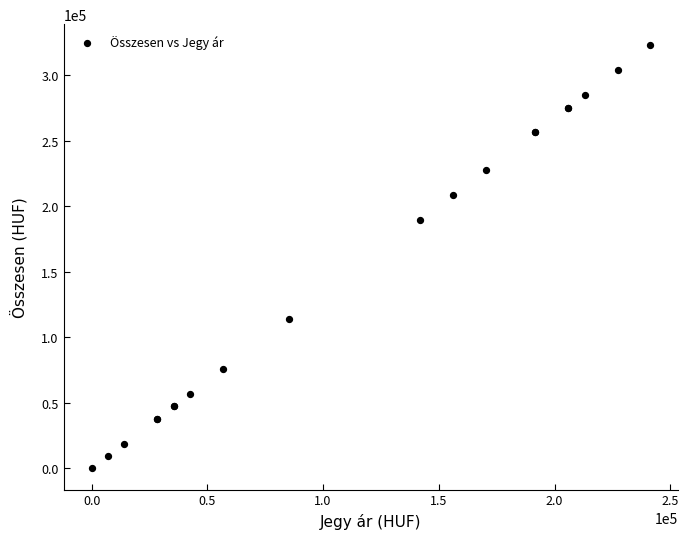

What Y value in the scatter plot is closest to 161500?

190000